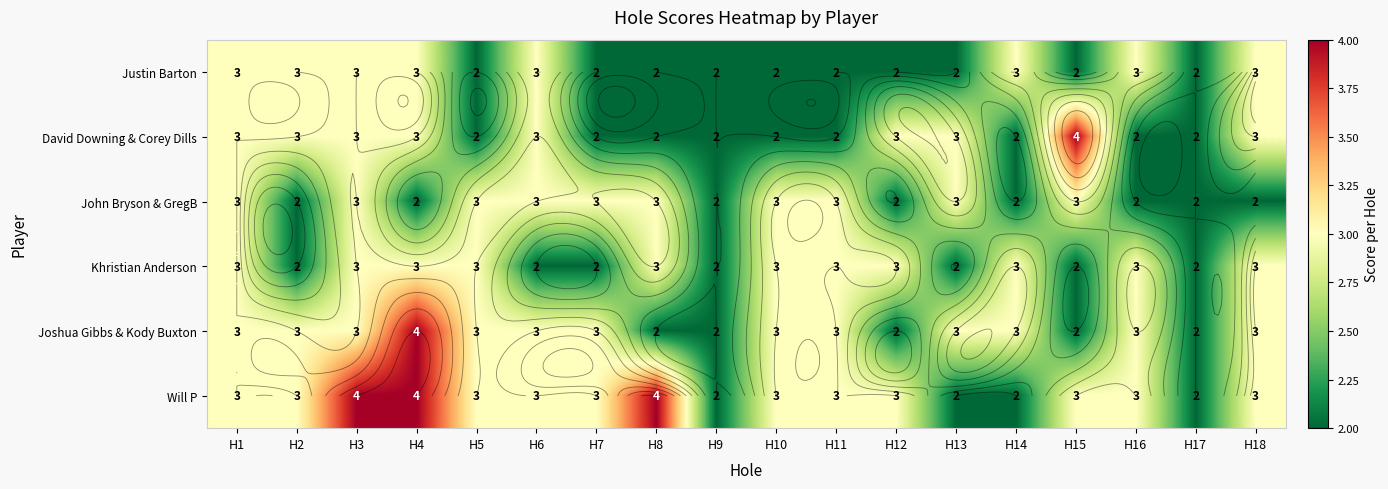

Rank the categories by Justin Barton value from highest to lowest.

H1, H2, H3, H4, H6, H14, H16, H18, H5, H7, H8, H9, H10, H11, H12, H13, H15, H17